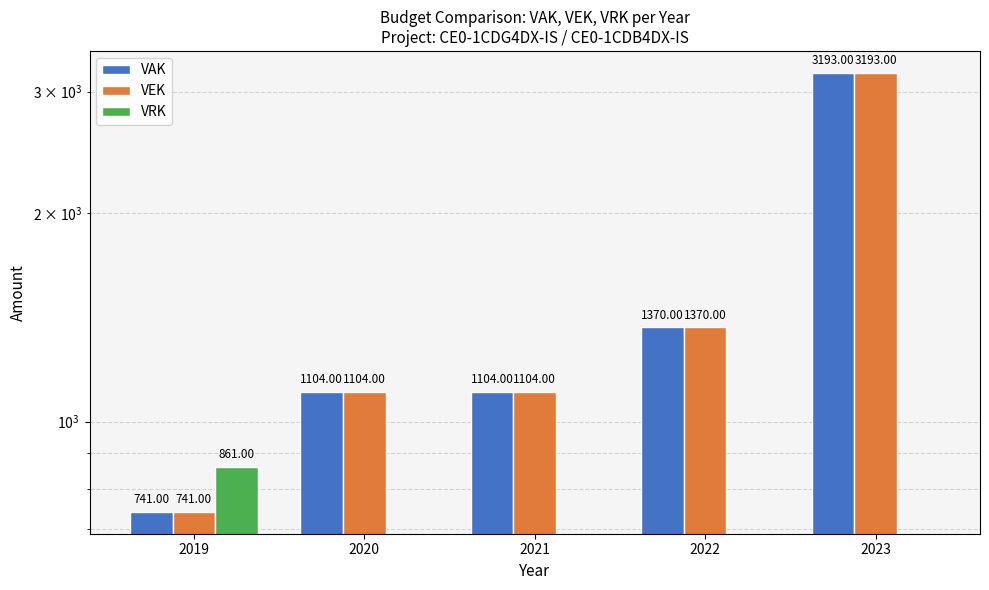

Reading left to right, extract all data points from this chart.

VAK: 2019=741	2020=1104	2021=1104	2022=1370	2023=3193
VEK: 2019=741	2020=1104	2021=1104	2022=1370	2023=3193
VRK: 2019=861	2020=0	2021=0	2022=0	2023=0